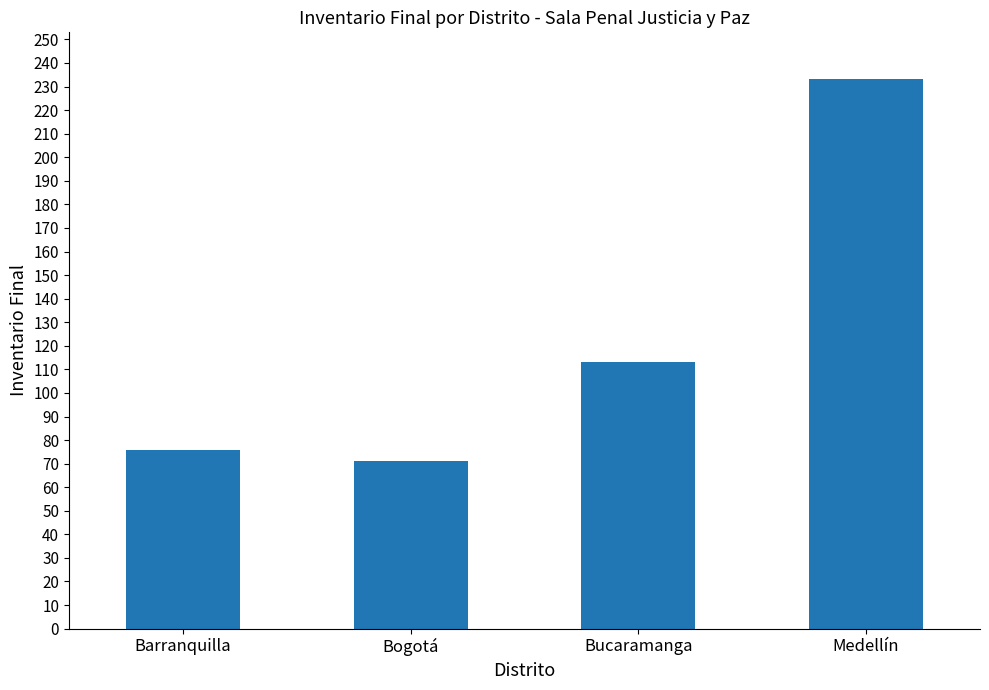

True or false: the data shows 76 at Barranquilla.

True